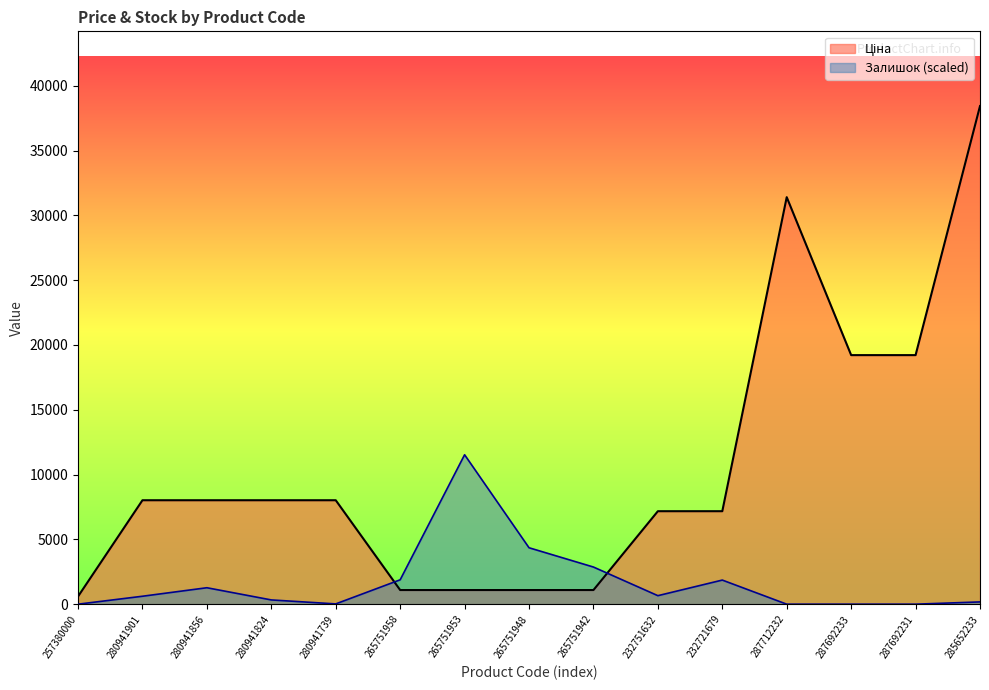

The Залишок series shows 1025.4 at 265751942. True or false?

False